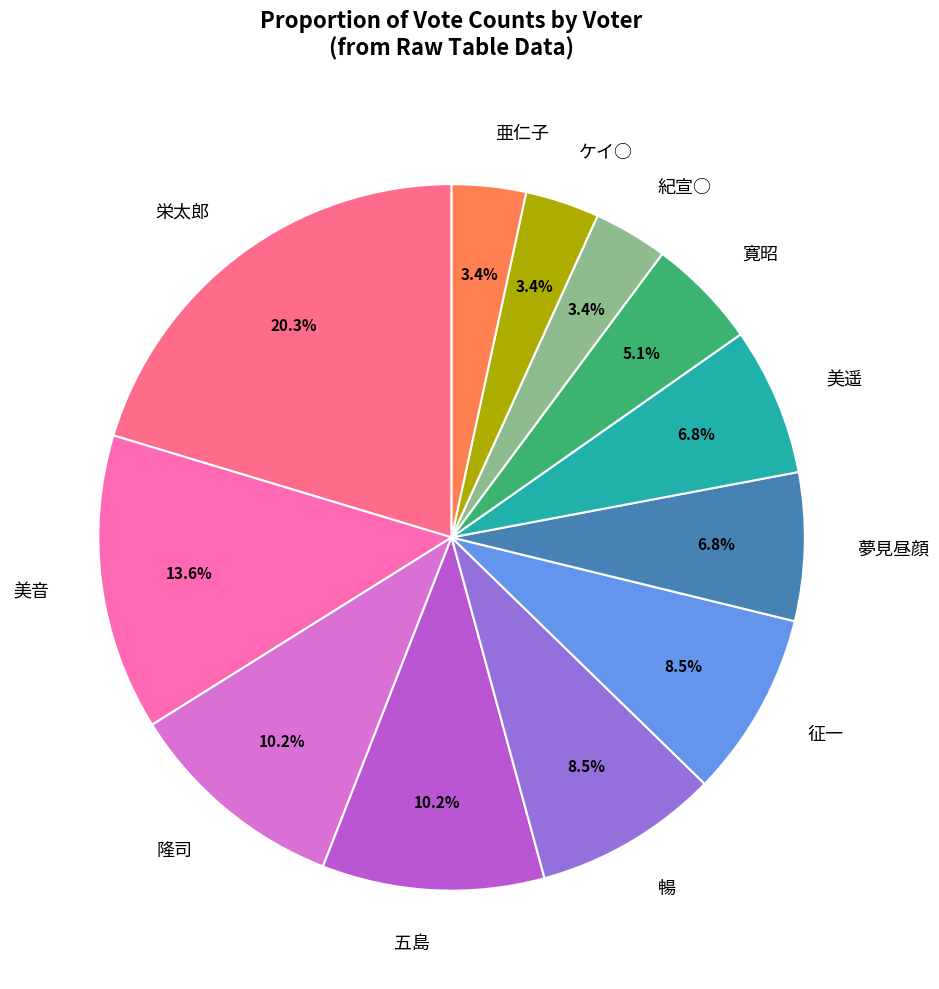

Combined, do ケイ○ and 美音 account for over 50%?

No